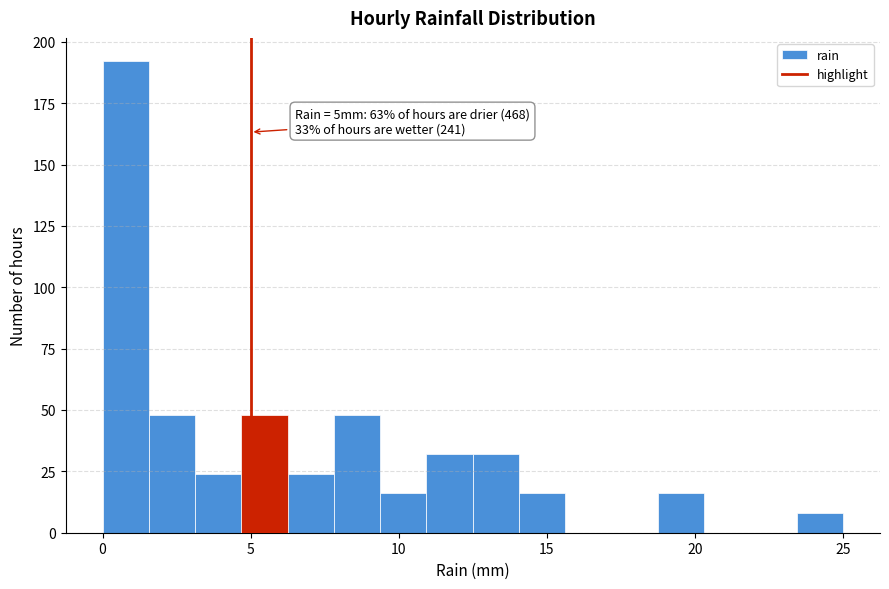

Read against the x-axis, roughly where is the centre of the tallest bar?

1.0